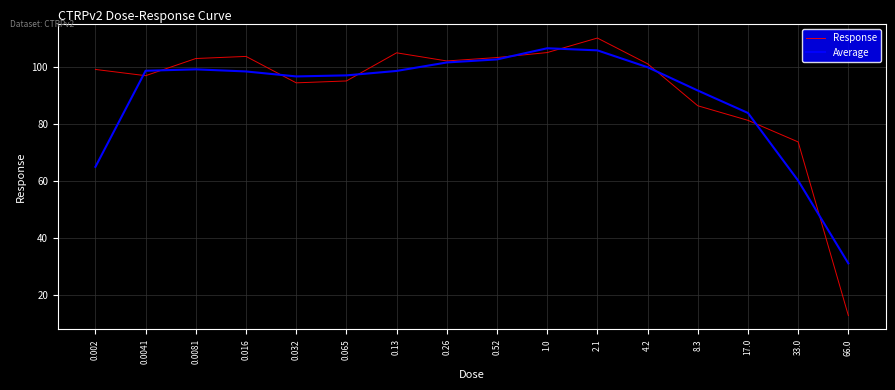

Which series changed the most between 0.032 and 66.0?

Response